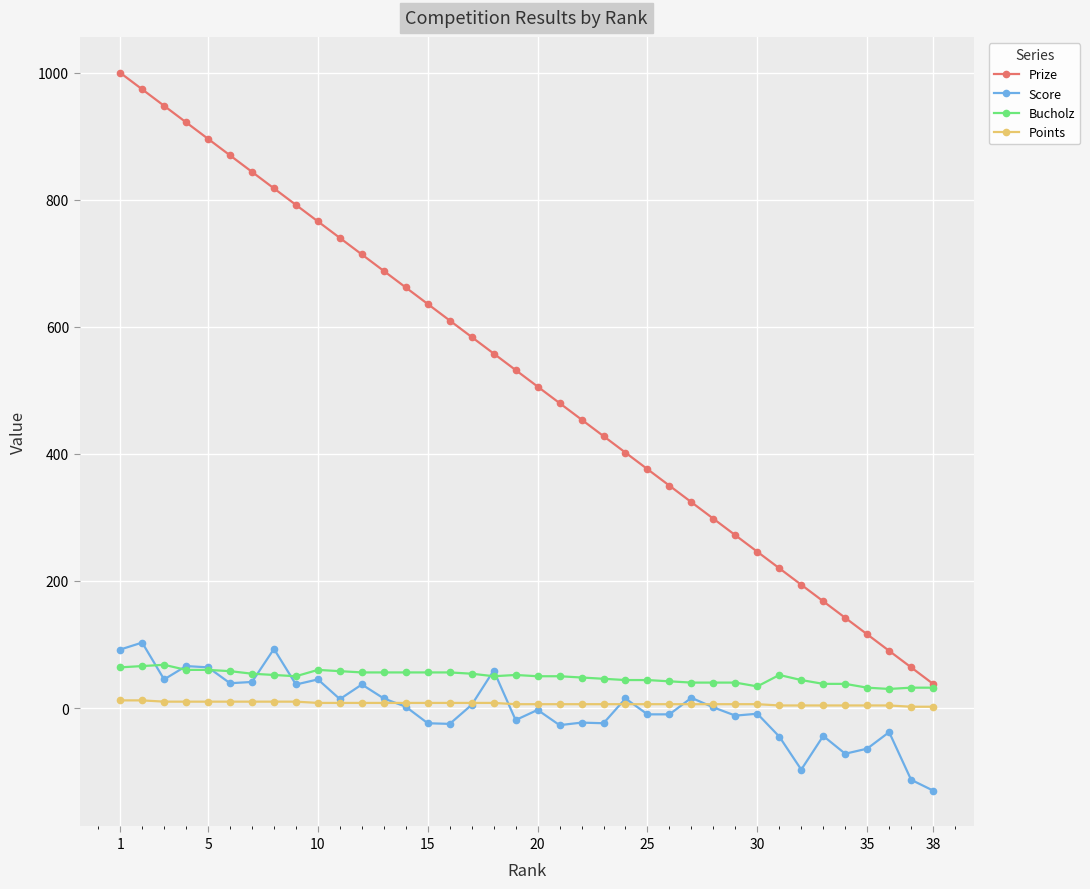

Which series has the largest total across all categories?

Prize